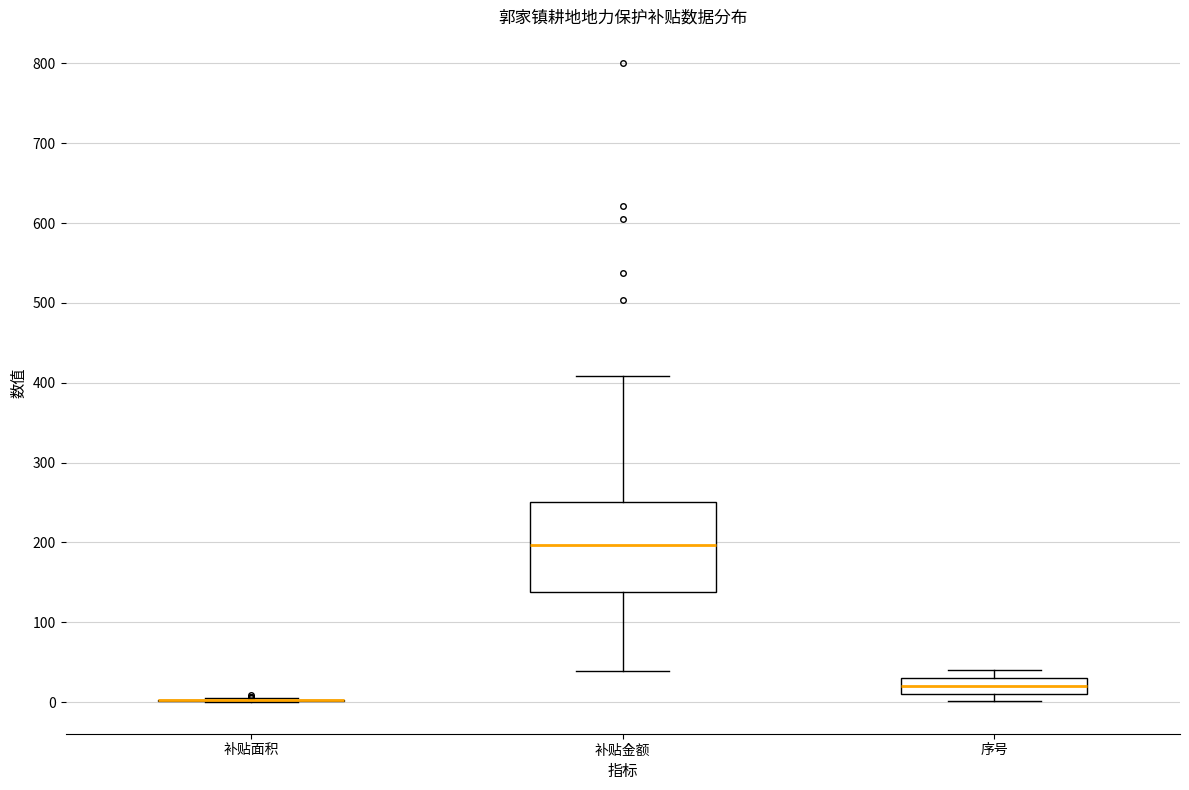

Which box is the tallest, from its lower edge to its upper edge?

补贴金额